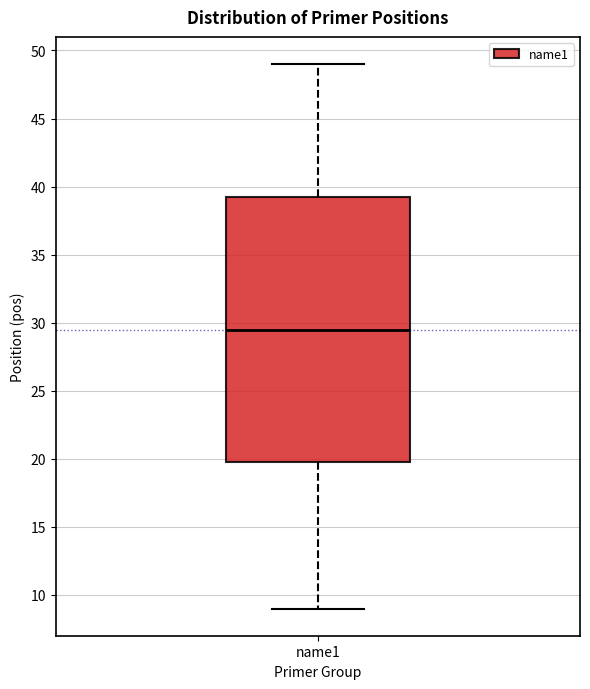

Transcribe this box plot: give where the median line is, the range the box spans, and where the two whiskers end, as read against the y-axis. The values are not printed on the chart, so give them approximately, as read against the axis.

median 29.5, box 20.0 to 39.5, whiskers 9.0 to 49.0